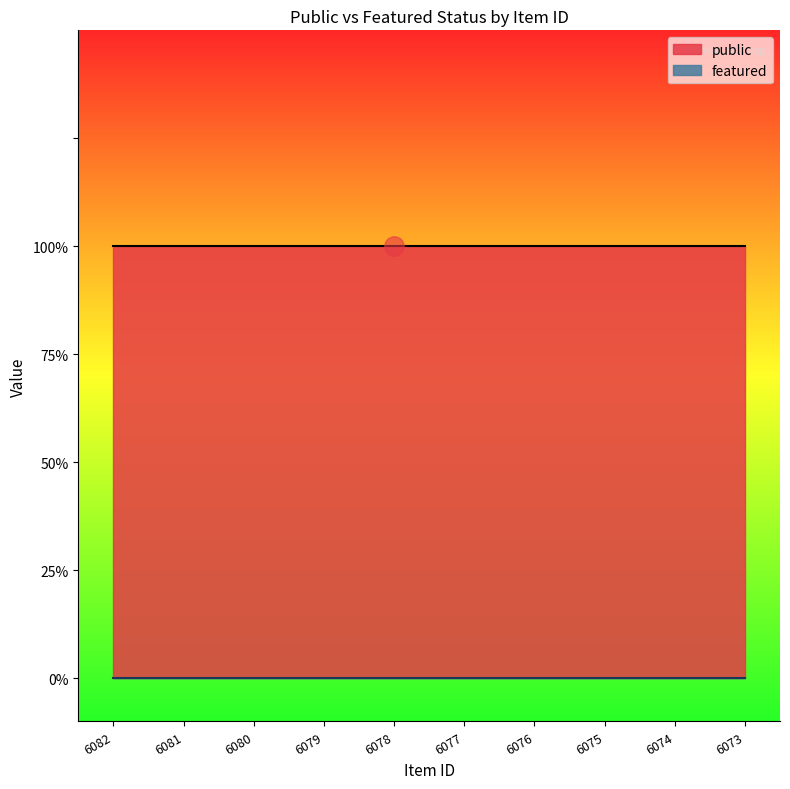

What is the spread (max minus min) of values at 6077?

1